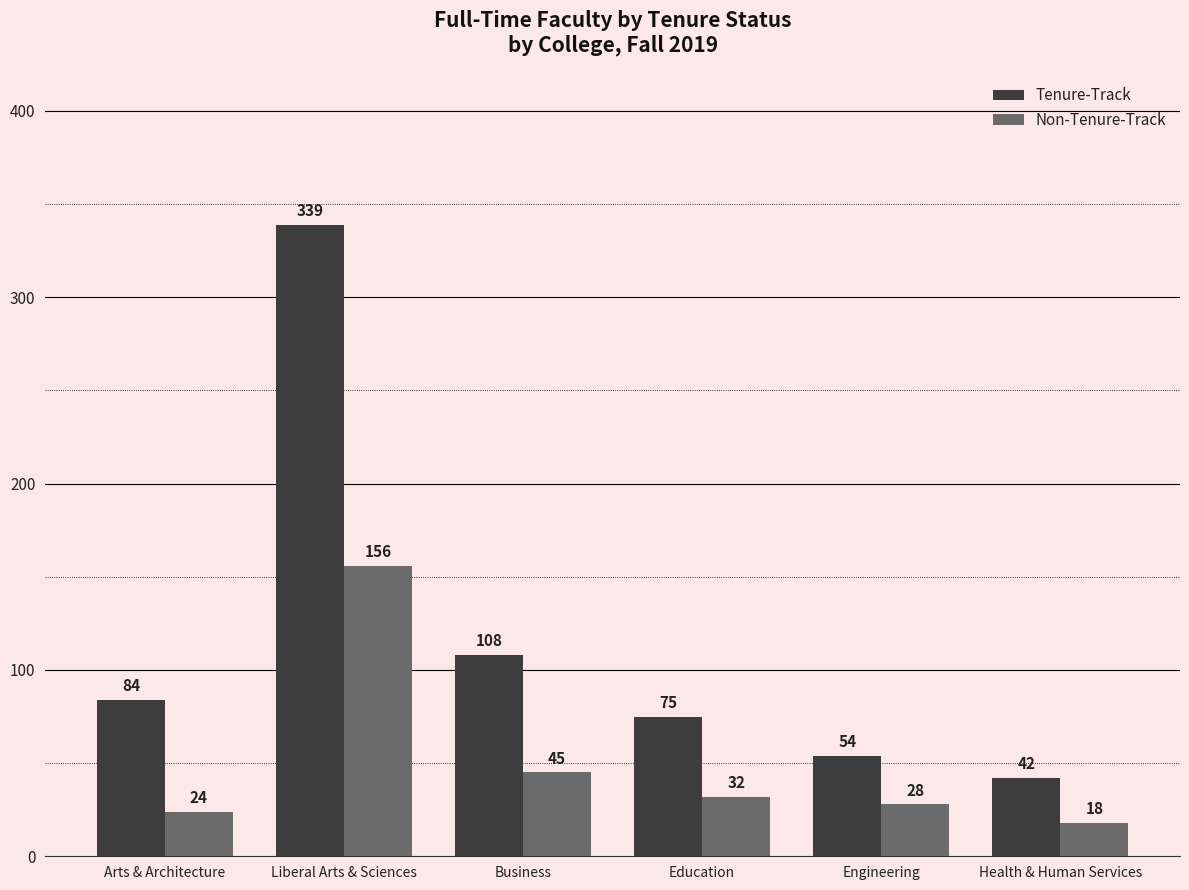

Are the bars horizontal?

No